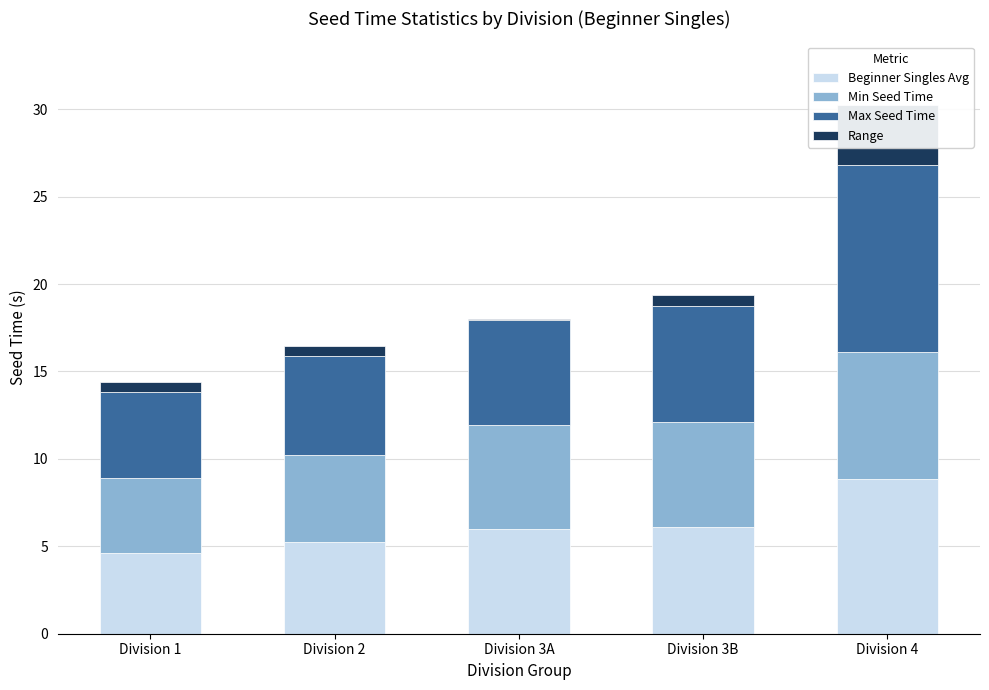

What position from the left is Division 3B?

4